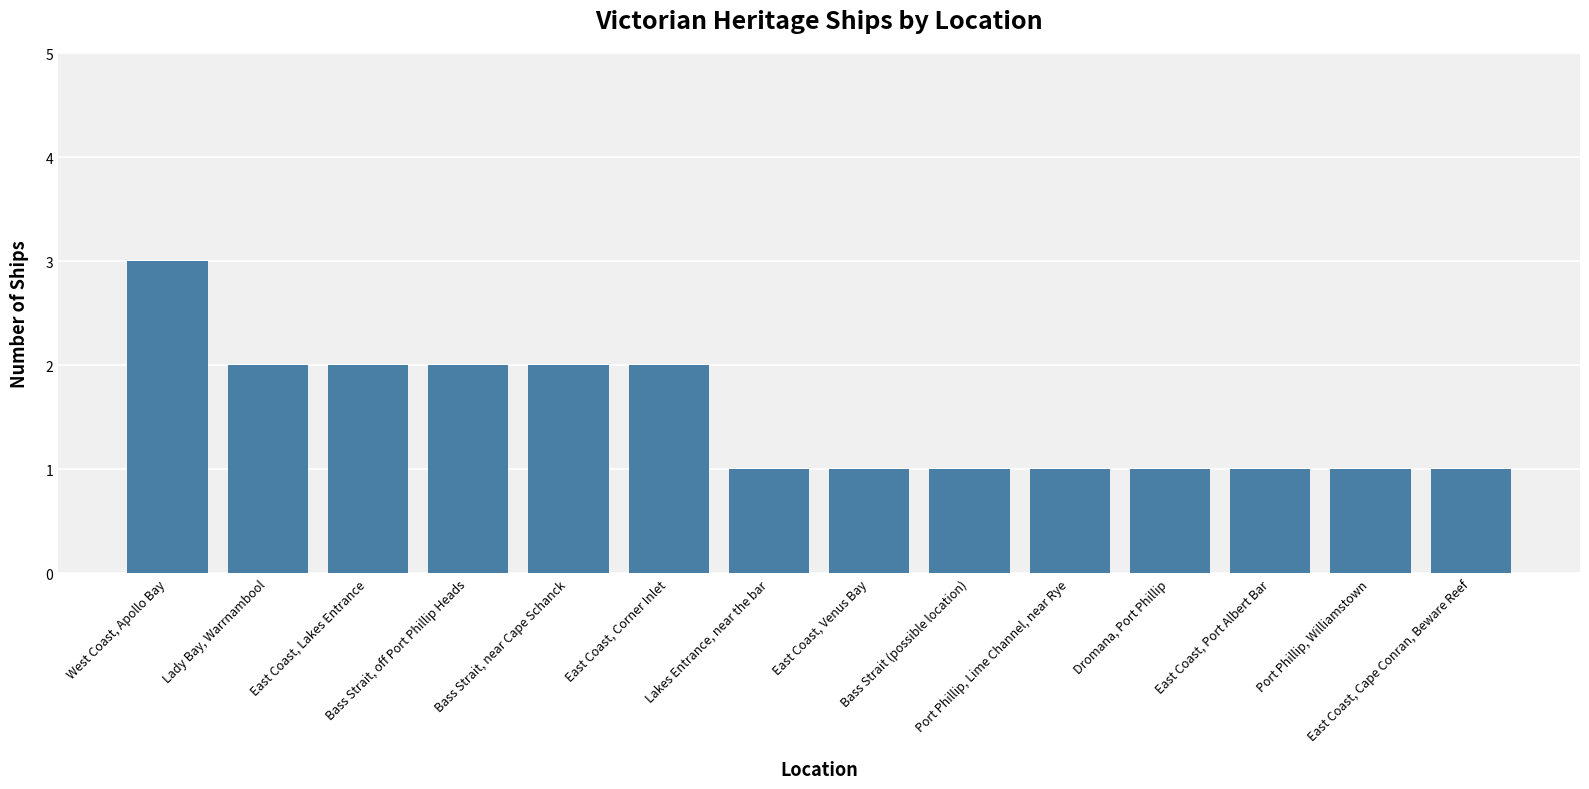

What position from the left is Dromana, Port Phillip?

11